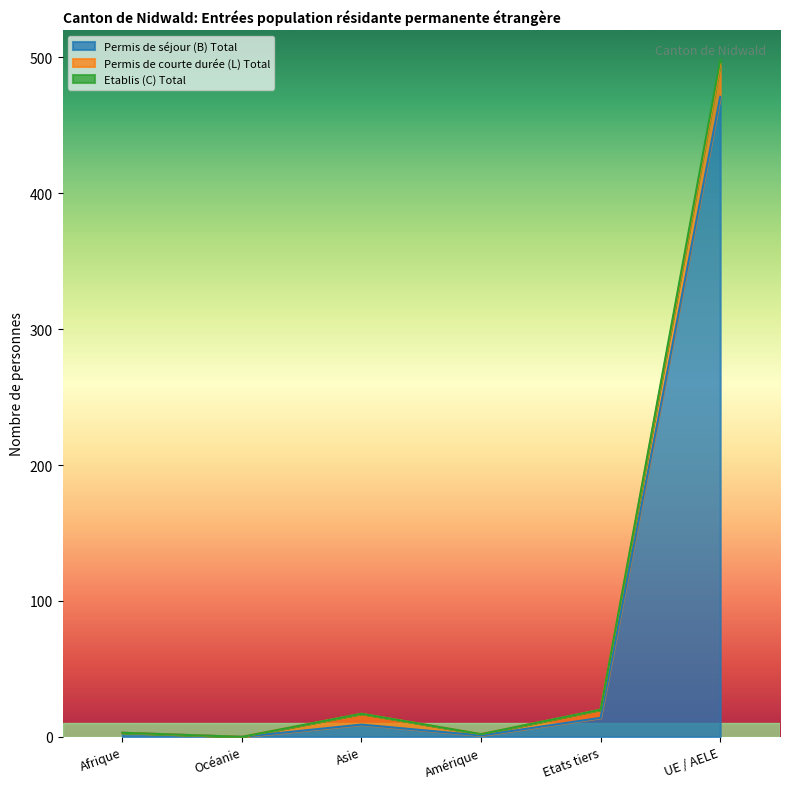

The Permis de séjour (B) Total series shows 774 at UE / AELE. True or false?

False